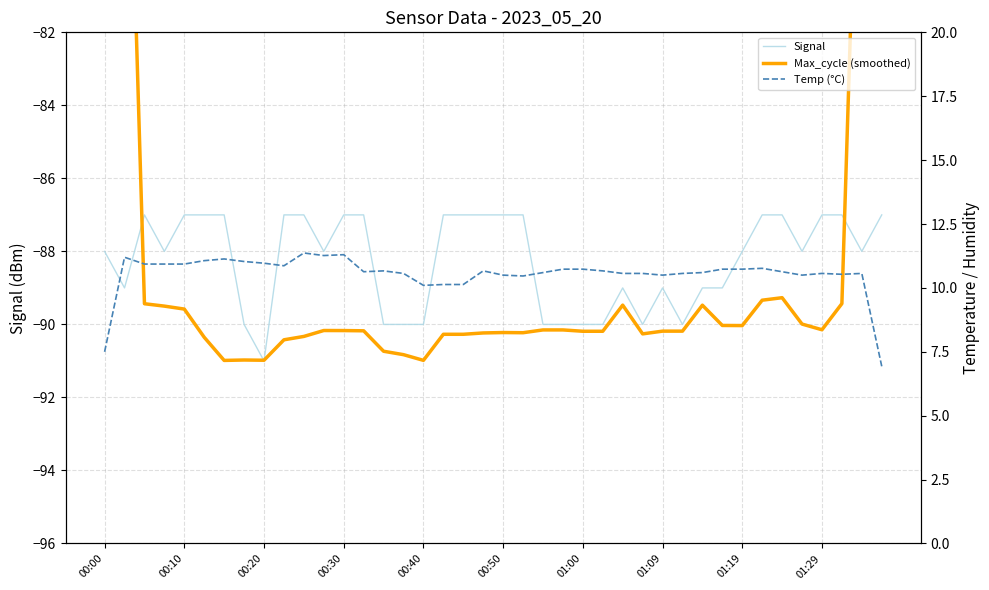

What is the highest value of the Signal series?

-87